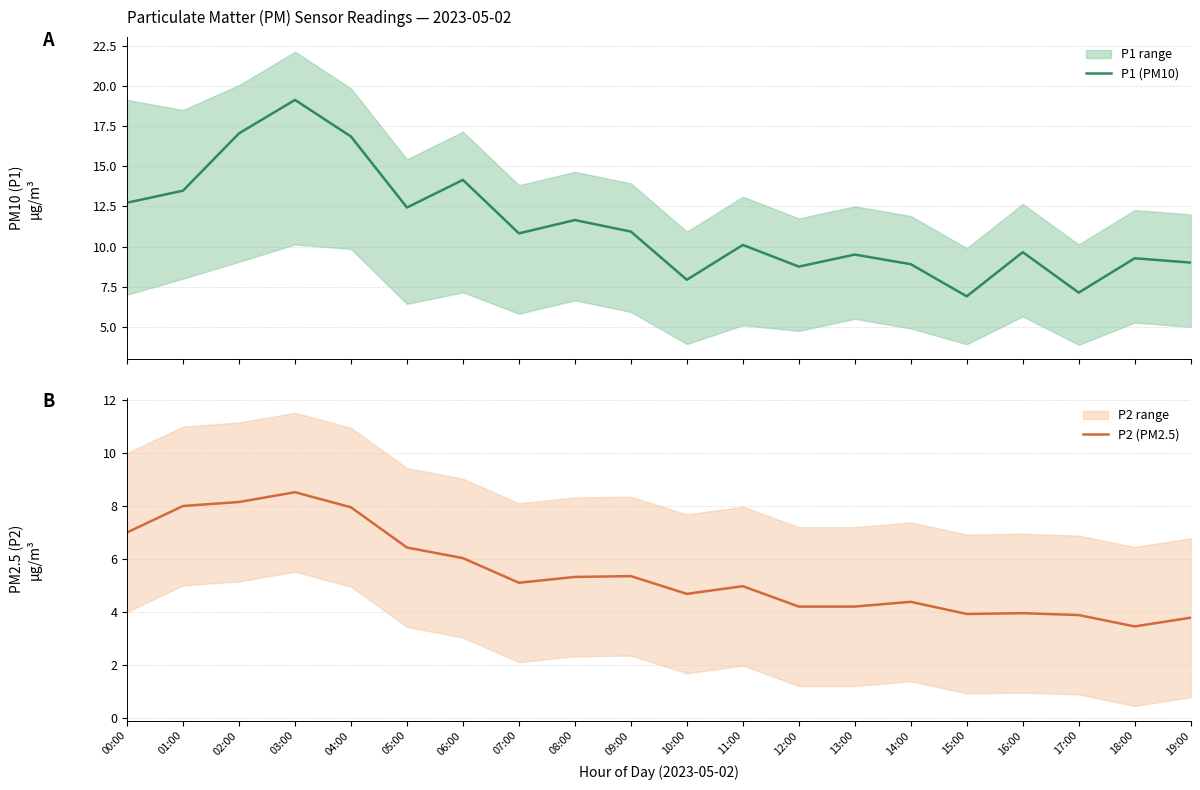

What is the sum of the P1 (PM10) values at 01:00 and 06:00?

27.6